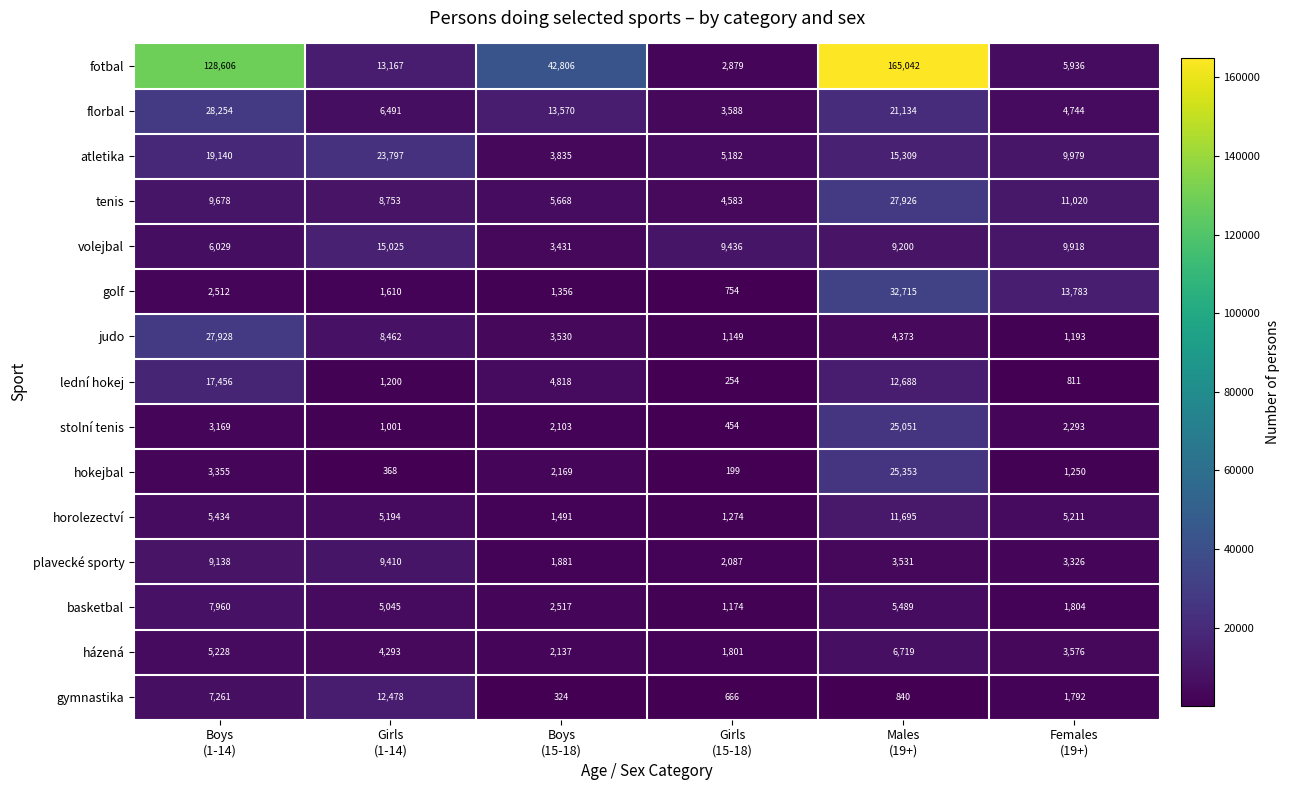

Which series has the largest range (max minus min)?

fotbal